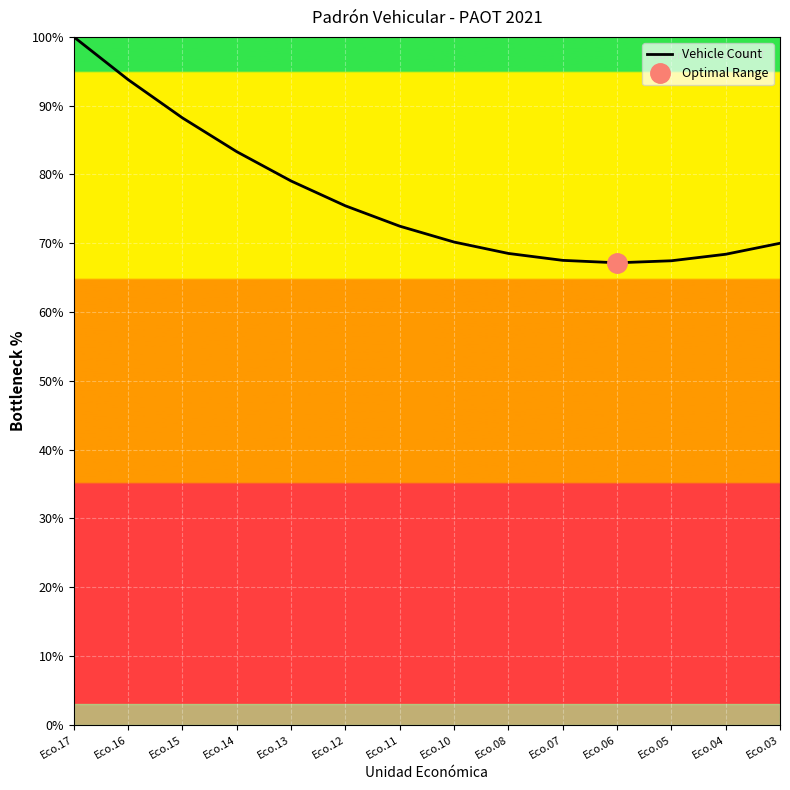

What is the value of the 2nd point from the left?

93.8